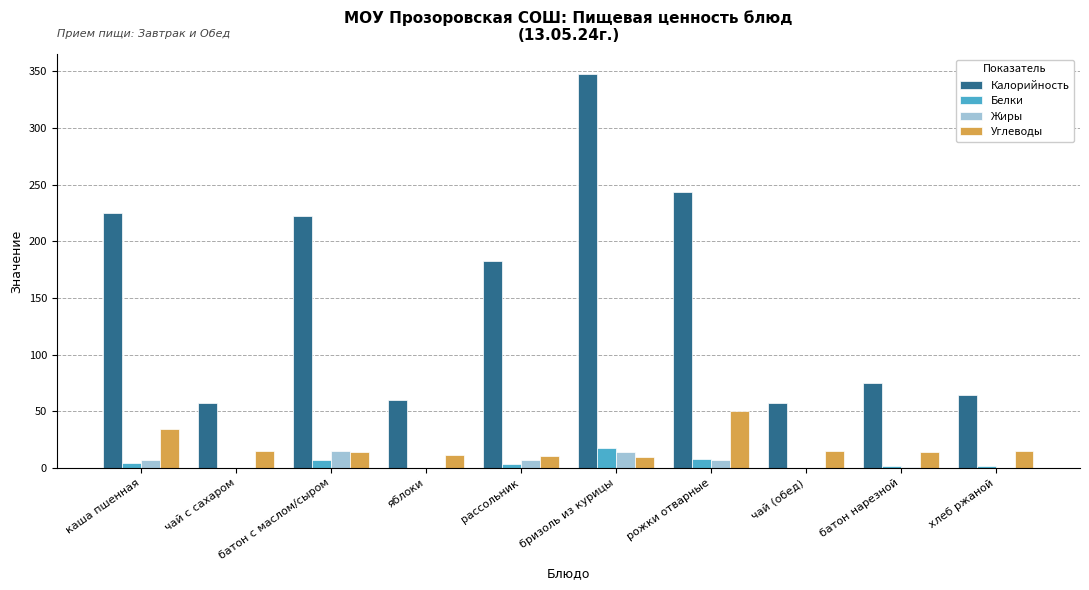

What is the sum of the Калорийность values at батон с маслом/сыром and каша пшенная?

447.7